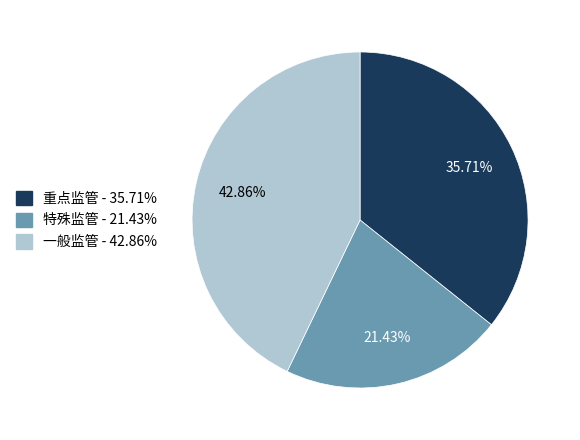

What is the largest slice in the pie chart?

一般监管